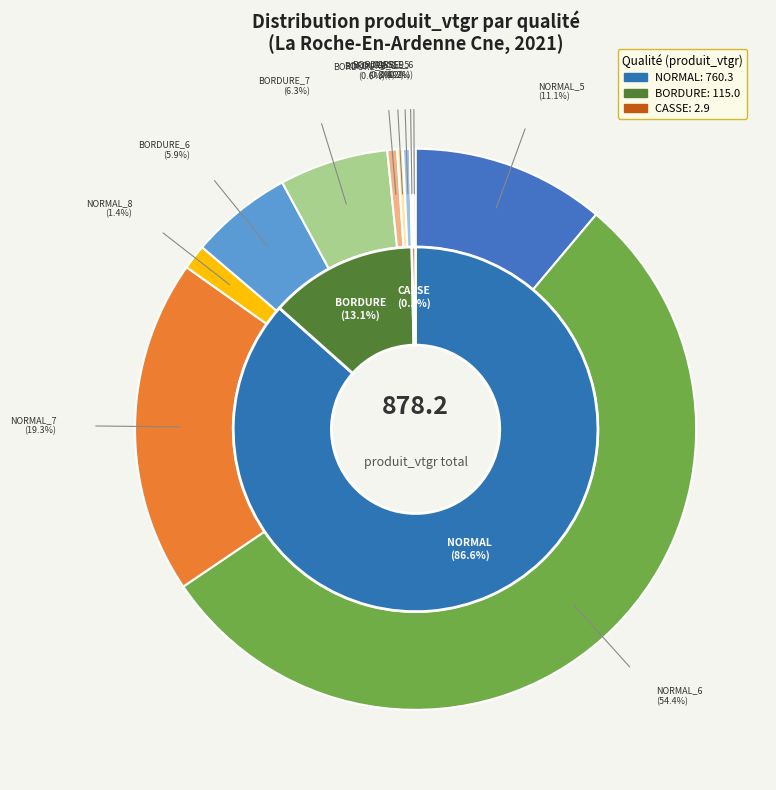

Which category accounts for the majority?

NORMAL_6